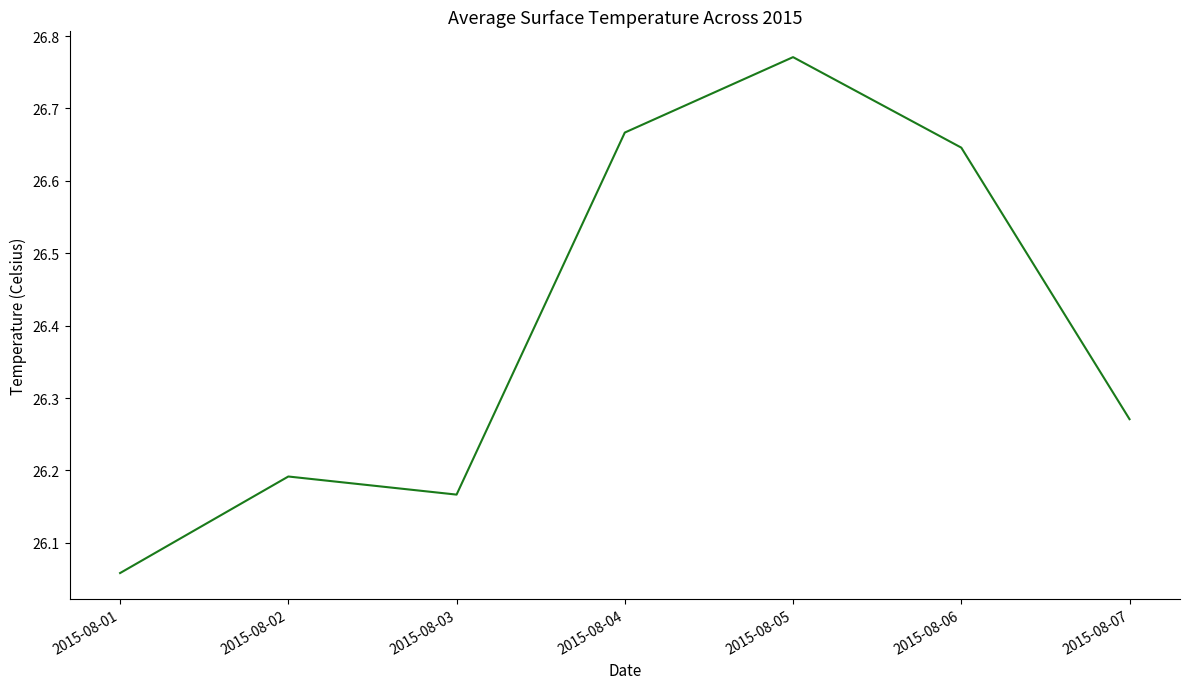

How many lines are shown in the chart?

1